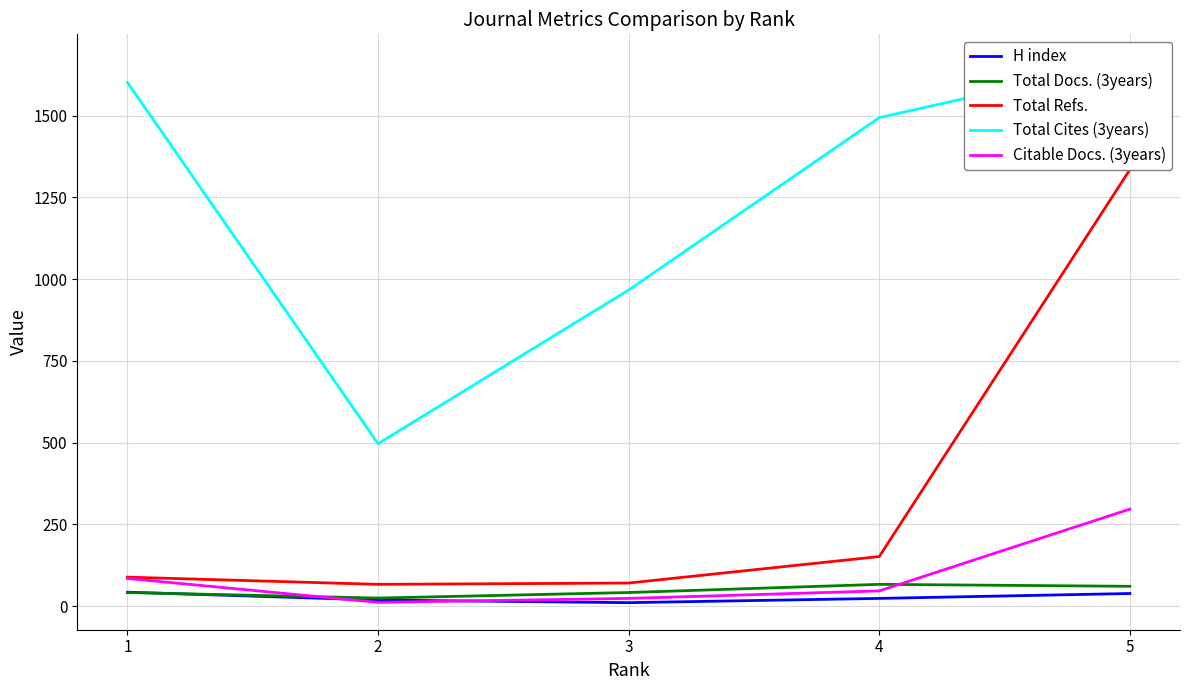

How many lines are shown in the chart?

5